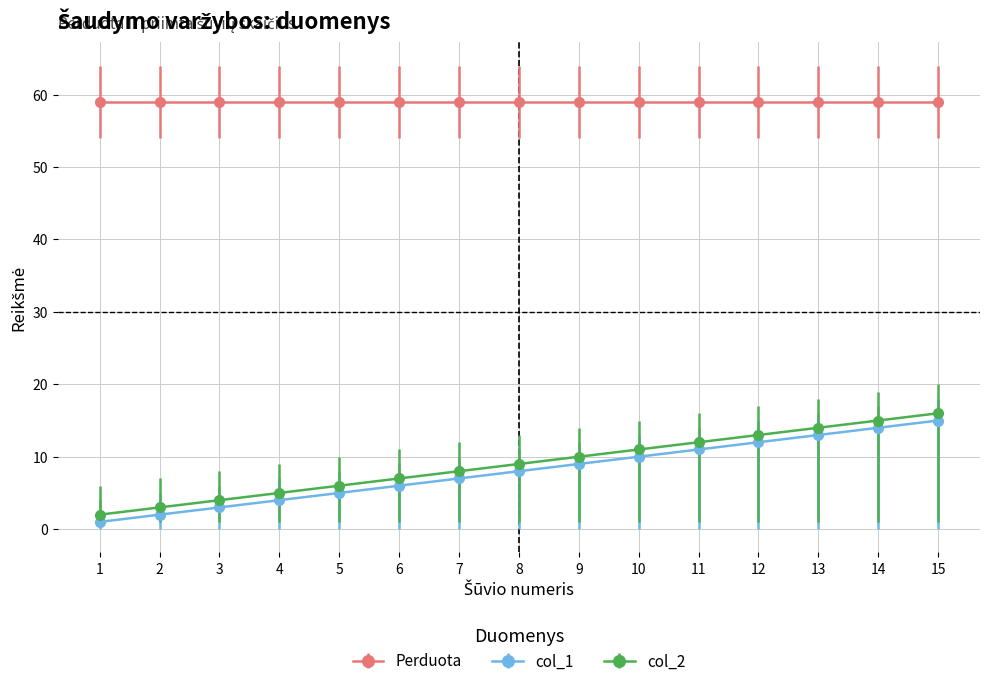

Which category has the highest value in the col_1 series?

15